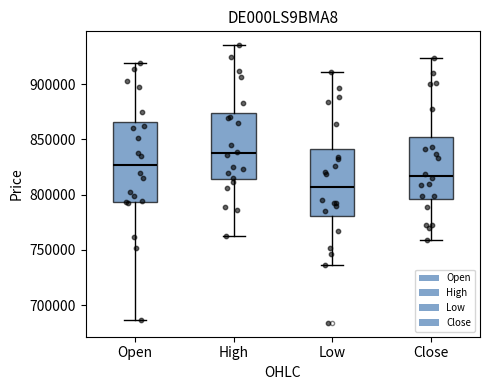

Reading left to right, transcribe this box plot: for each box, give where its median line is, the range the box spans, and where its two whiskers end, as read against the y-axis. The values are not printed on the chart, so give them approximately, as read against the axis.

Open: median 825000, box 795000 to 865000, whiskers 685000 to 920000
High: median 835000, box 815000 to 875000, whiskers 765000 to 935000
Low: median 805000, box 780000 to 840000, whiskers 735000 to 910000
Close: median 815000, box 795000 to 850000, whiskers 760000 to 925000